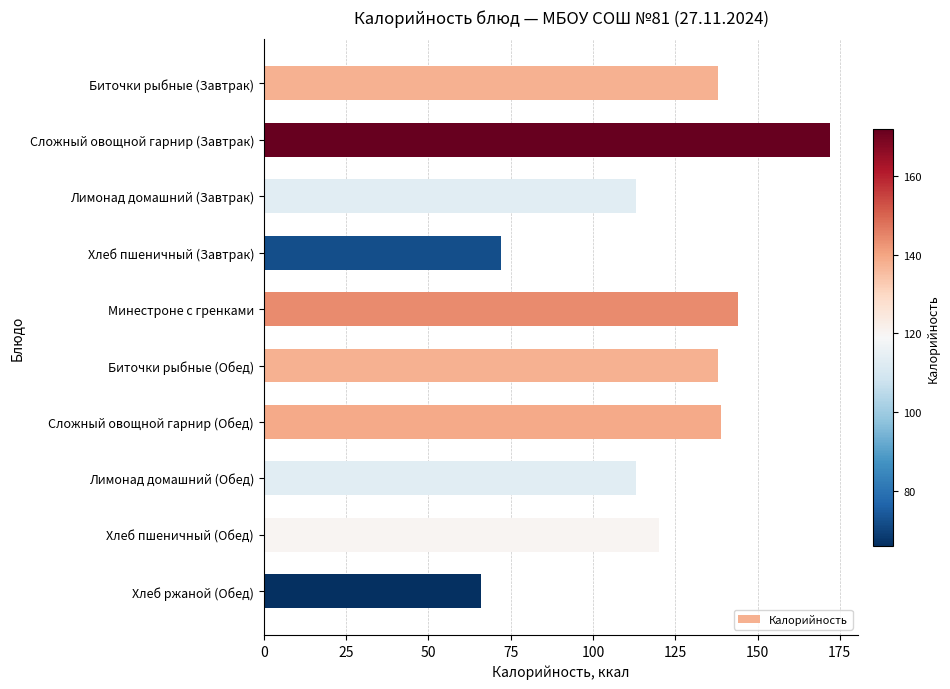

Reading top to bottom, extract all data points from this chart.

Биточки рыбные (Завтрак)=138	Сложный овощной гарнир (Завтрак)=172	Лимонад домашний (Завтрак)=113	Хлеб пшеничный (Завтрак)=72	Минестроне с гренками=144	Биточки рыбные (Обед)=138	Сложный овощной гарнир (Обед)=139	Лимонад домашний (Обед)=113	Хлеб пшеничный (Обед)=120	Хлеб ржаной (Обед)=66